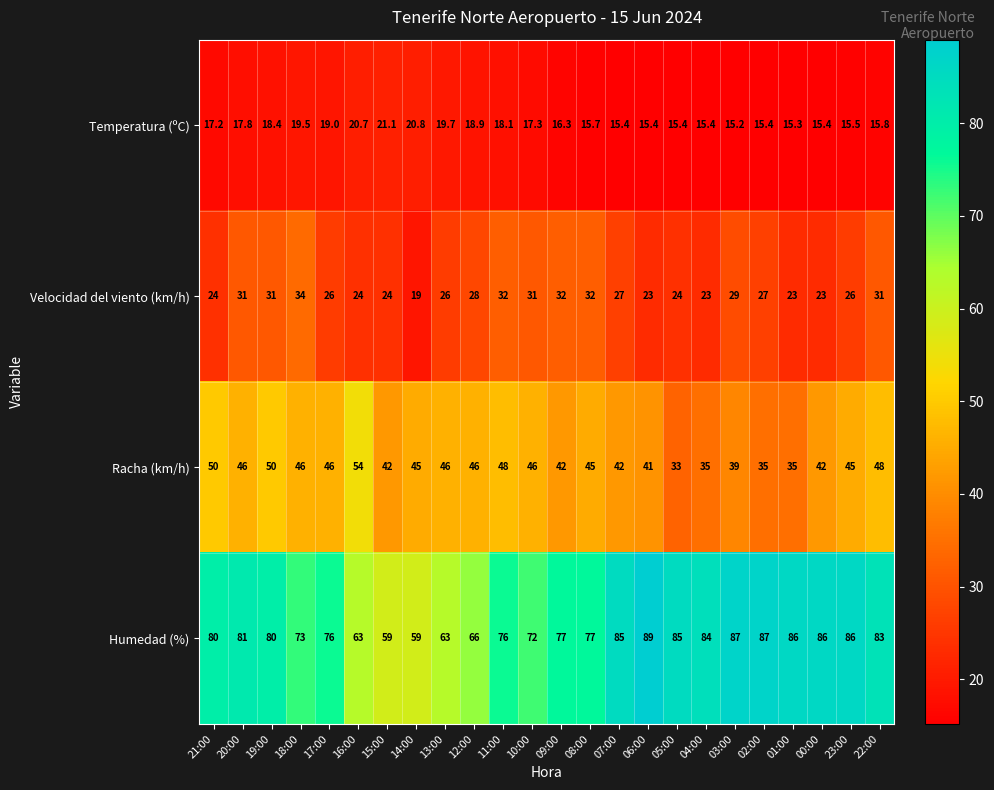

Rank the series by their maximum value, from highest to lowest.

Humedad (%), Racha (km/h), Velocidad del viento (km/h), Temperatura (ºC)